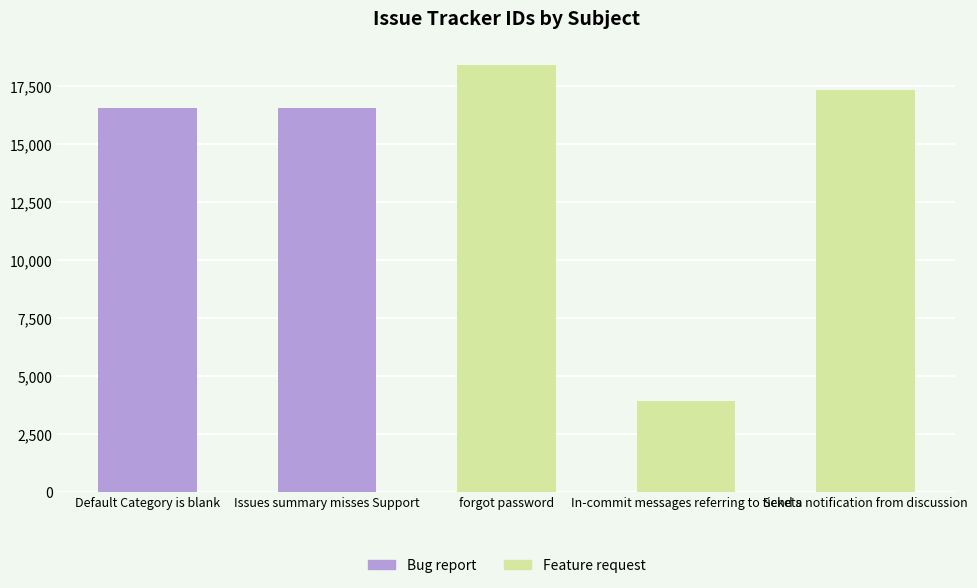

The value at Send a notification from discussion is 17329. True or false?

True